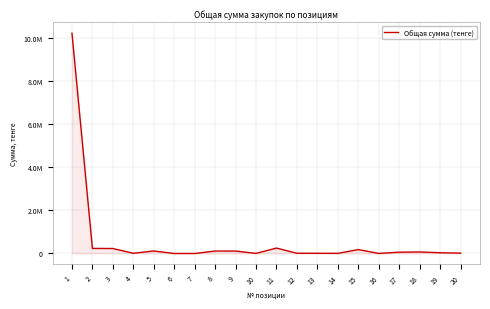

What is the sum of the values at 20 and 6?

17000.0